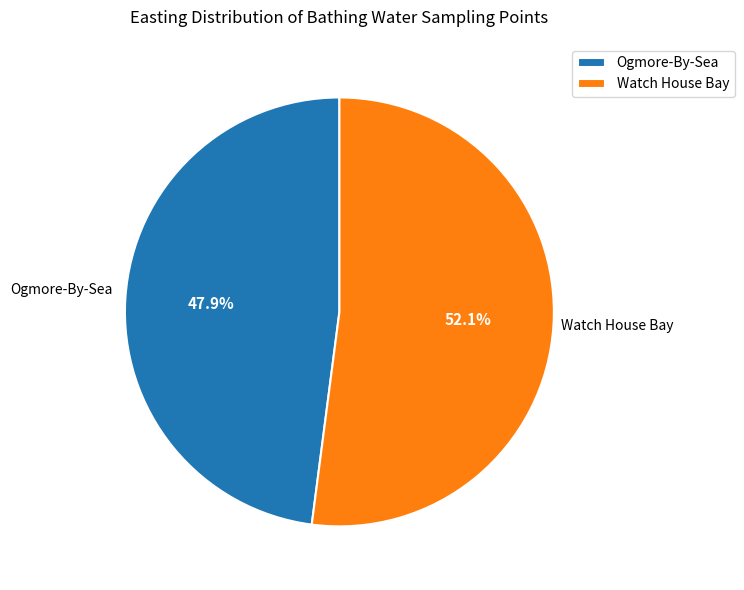

To the nearest percent, what is the difference between the largest and smallest slice percentages?

4%